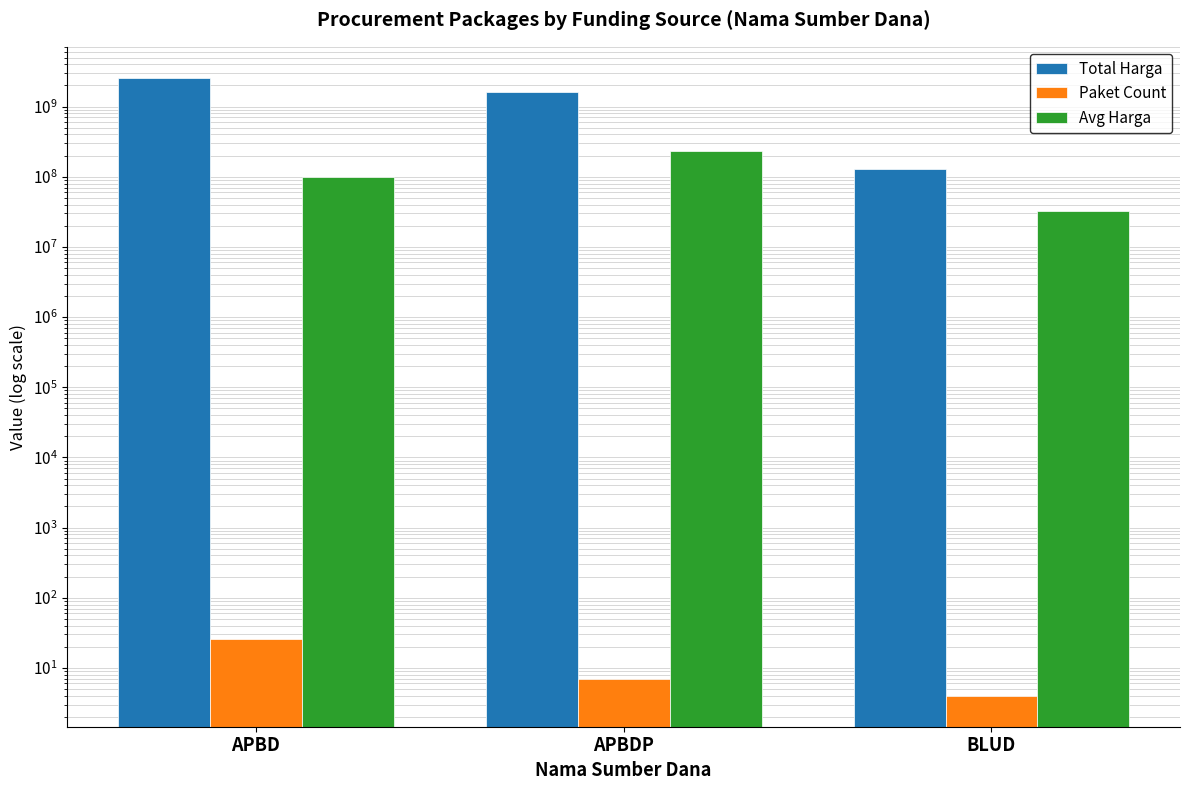

Rank the series by their maximum value, from lowest to highest.

Paket Count, Avg Harga, Total Harga